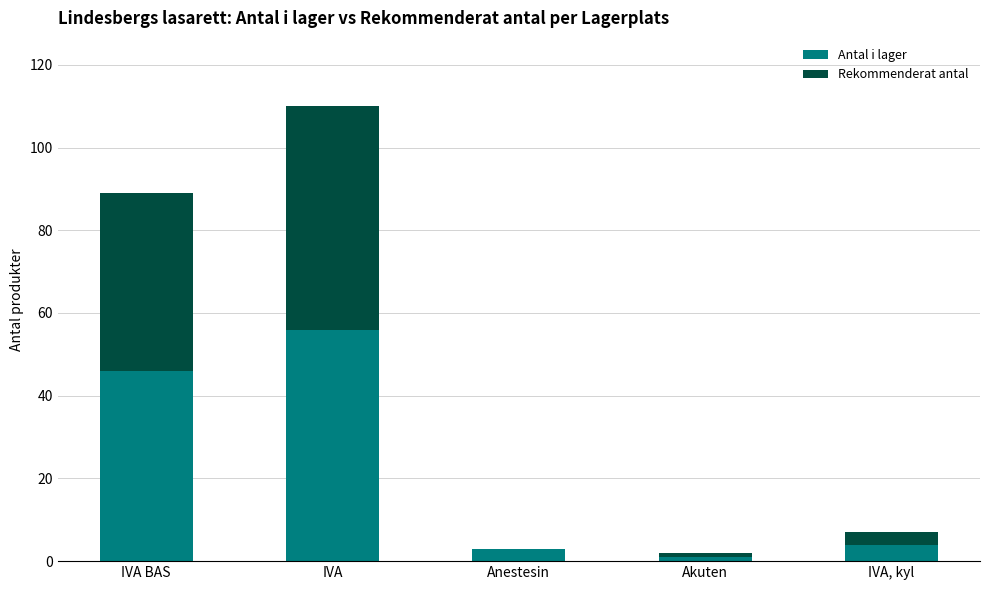

Reading left to right, list the values for the Antal i lager series.

IVA BAS=46	IVA=56	Anestesin=3	Akuten=1	IVA, kyl=4